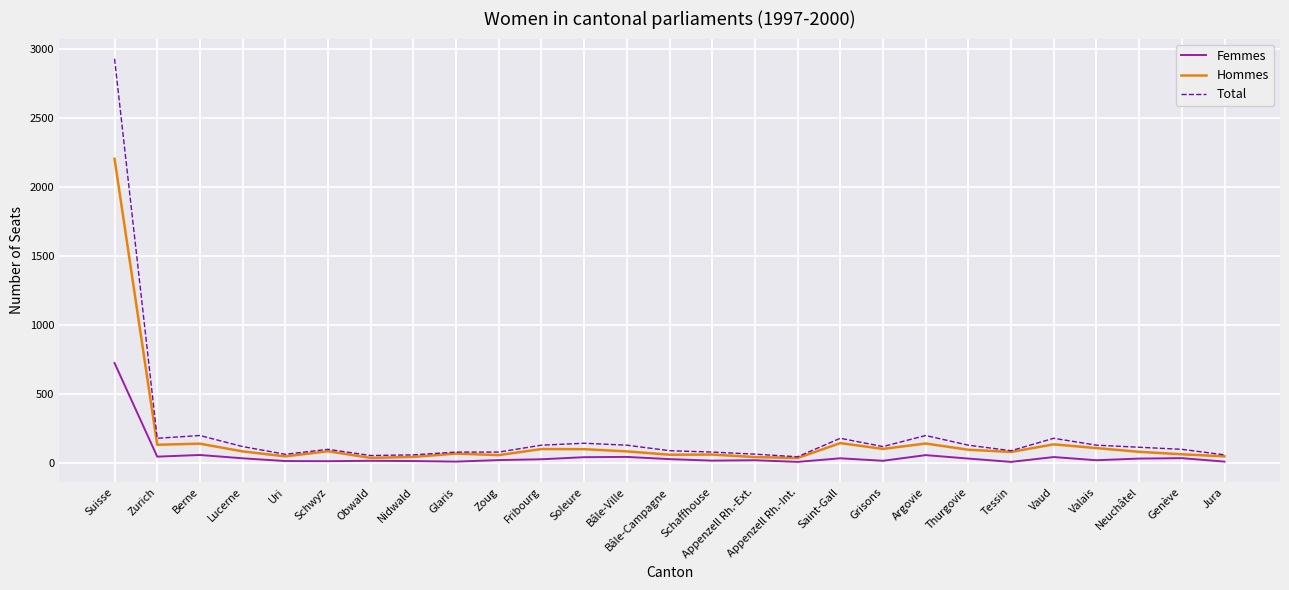

What is the smallest value displayed?

9